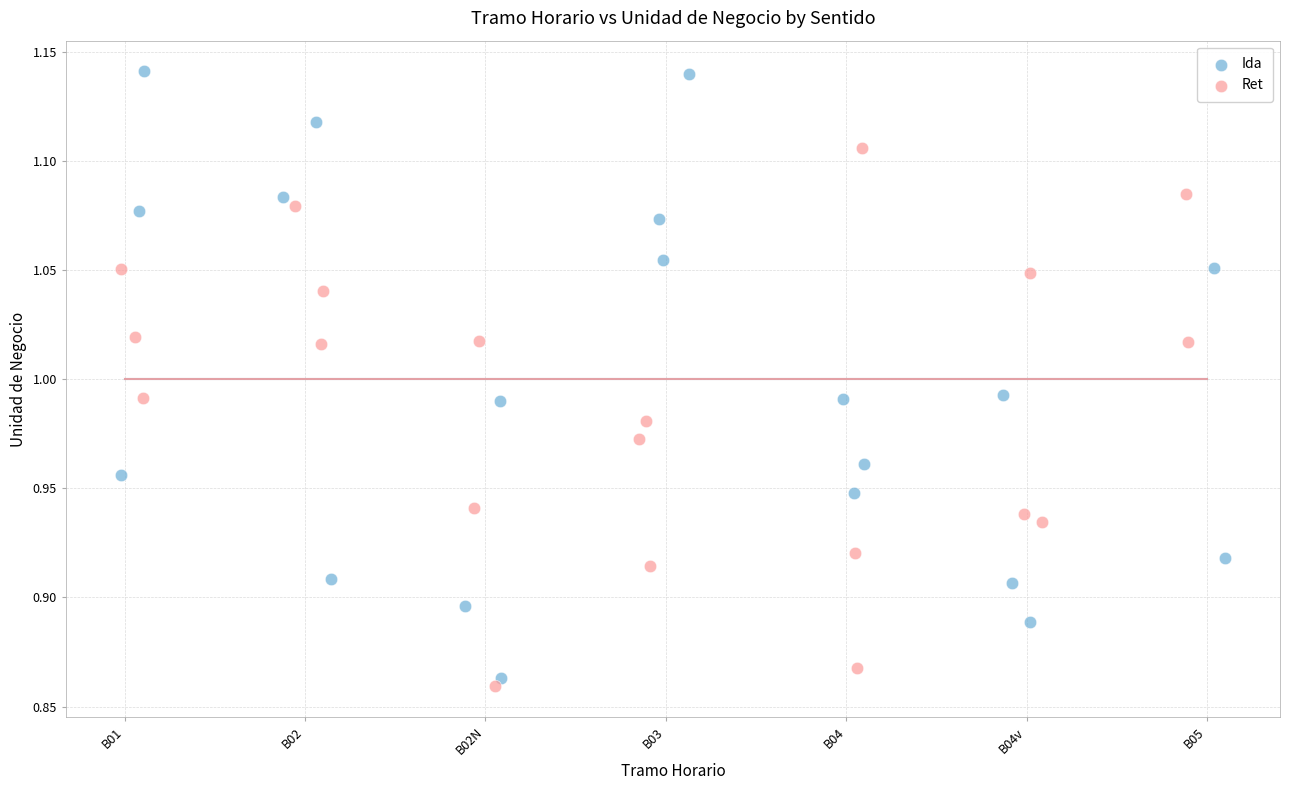

Which series has the largest Y range (max minus min)?

Ida